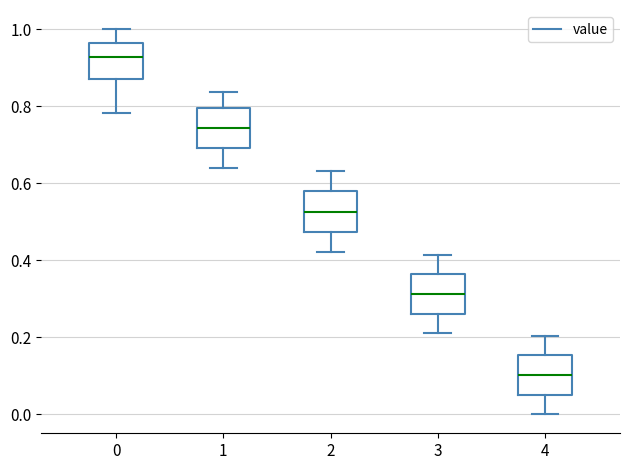

Where does the lower whisker of the box at x = 1 end on the y-axis? The values are not printed on the chart, so give them approximately, as read against the axis.

0.64